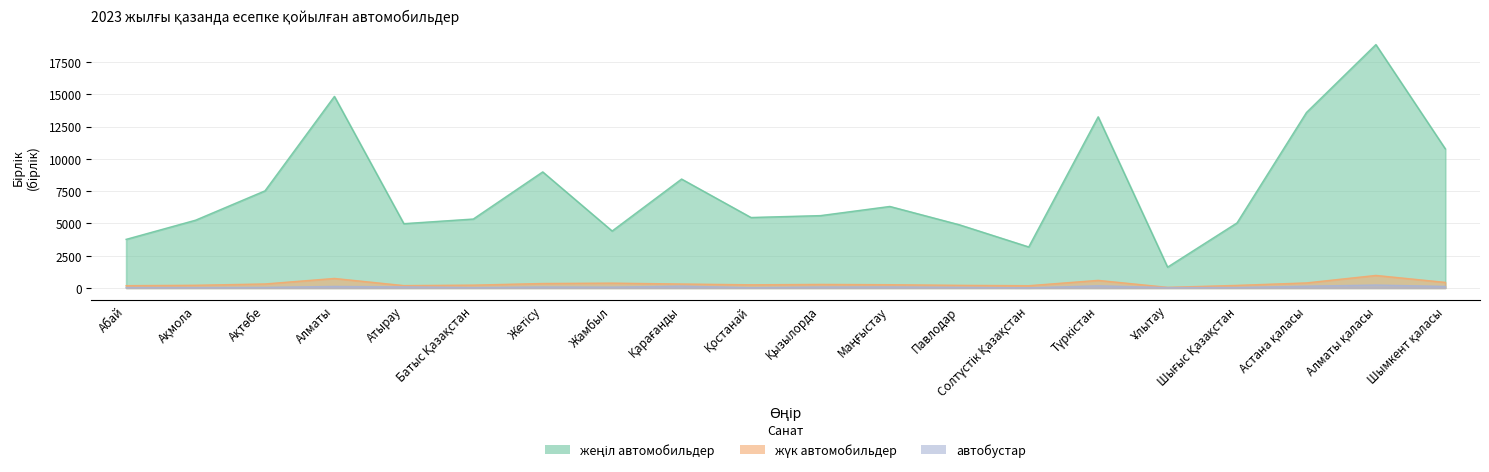

Count the number of categories in the chart.

20